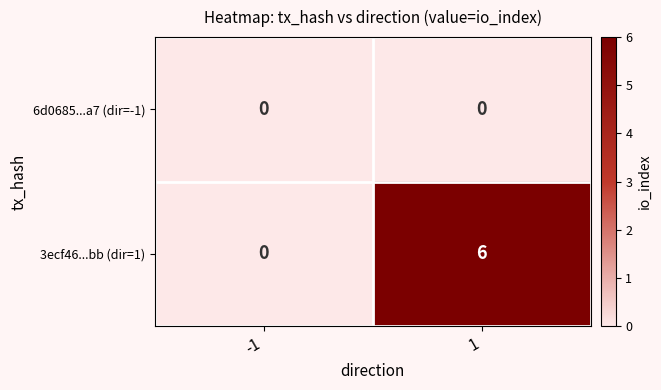

At which category is the sum across all series the highest?

1